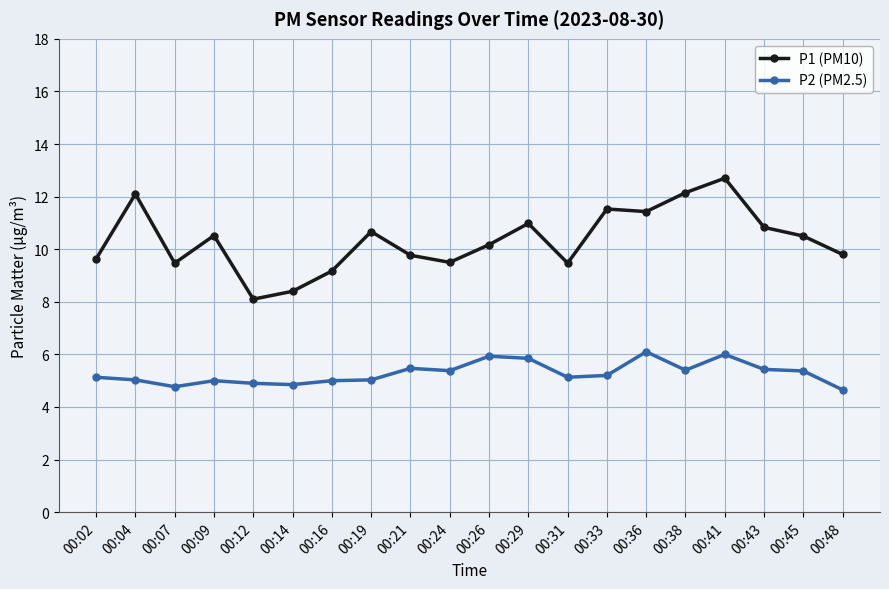

What is the value of the P1 (PM10) point at the 3rd from the left?

9.5